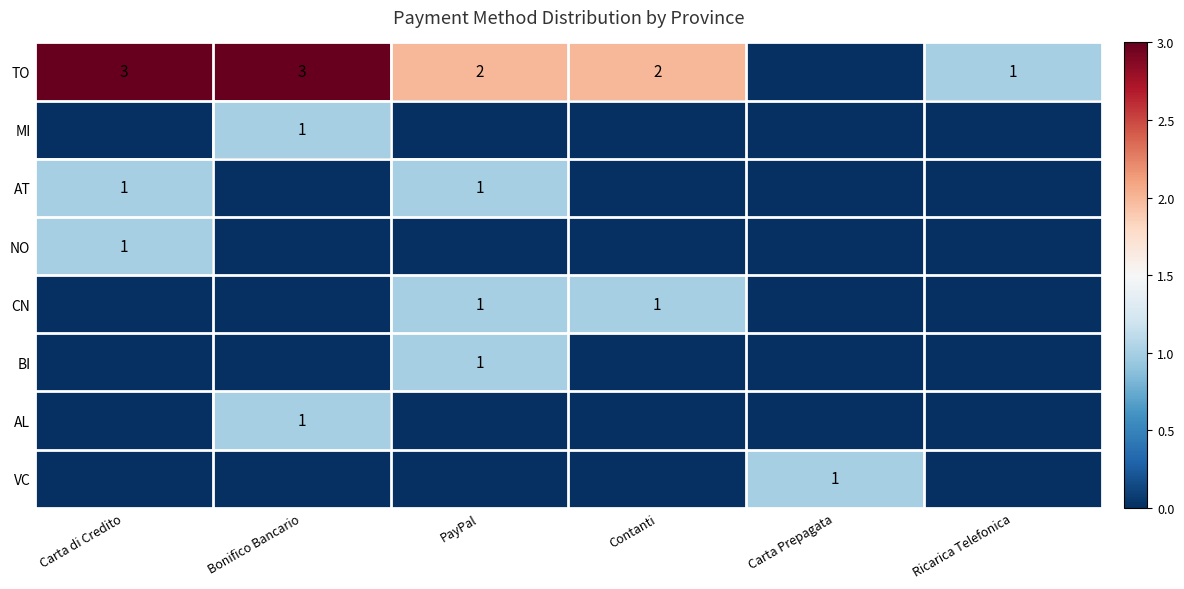

Which category has the highest value across all series?

Carta di Credito